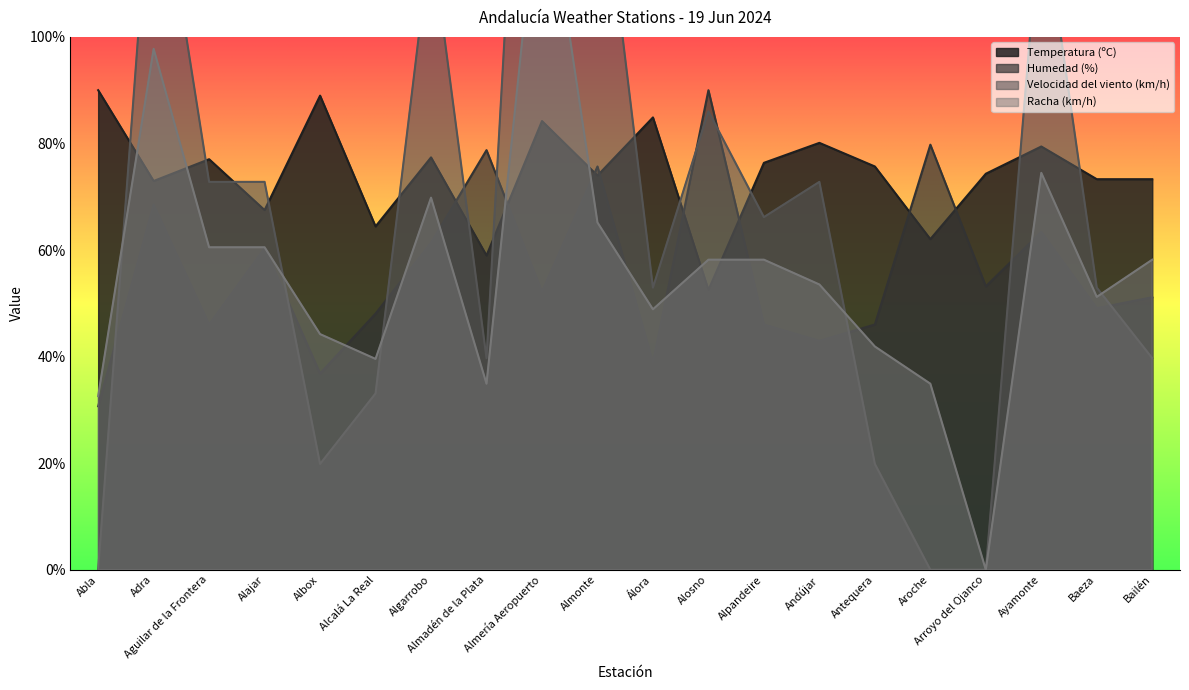

Reading left to right, transcribe all the data shown in this chart.

Temperatura (ºC): 90.0	73.0	77.0	67.5	89.0	64.4	77.4	59.0	84.2	74.0	84.9	52.5	76.4	80.1	75.7	62.0	74.3	79.4	73.3	73.3
Humedad (%): 30.7	68.5	46.0	60.3	36.8	48.1	61.4	78.8	52.2	75.7	38.9	90.0	46.0	43.0	46.0	79.8	53.2	63.4	49.1	51.1
Velocidad del viento (km/h): 0.0	139.0	72.8	72.8	19.9	33.1	119.1	39.7	225.0	139.0	52.9	86.0	66.2	72.8	19.9	0.0	0.0	125.7	52.9	39.7
Racha (km/h): 32.6	97.8	60.5	60.5	44.2	39.6	69.8	34.9	135.0	65.2	48.9	58.2	58.2	53.5	41.9	34.9	0.0	74.5	51.2	58.2